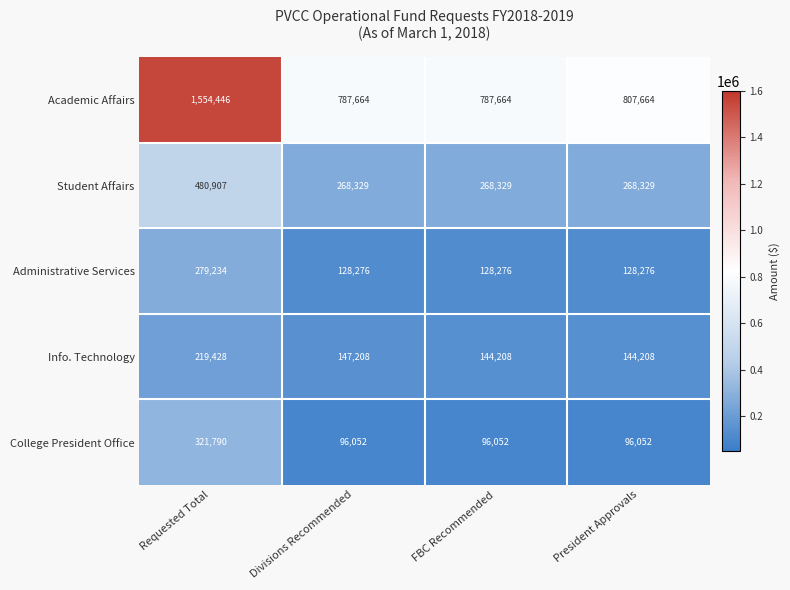

What is the approximate value of Academic Affairs at Divisions Recommended, to the nearest 50?

787650